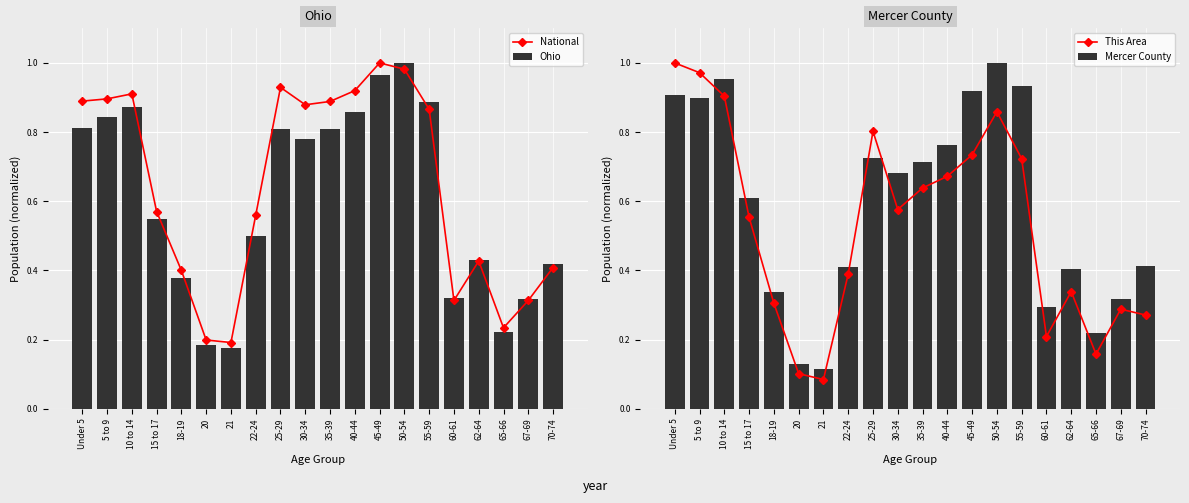

How many series are shown in this chart?

4